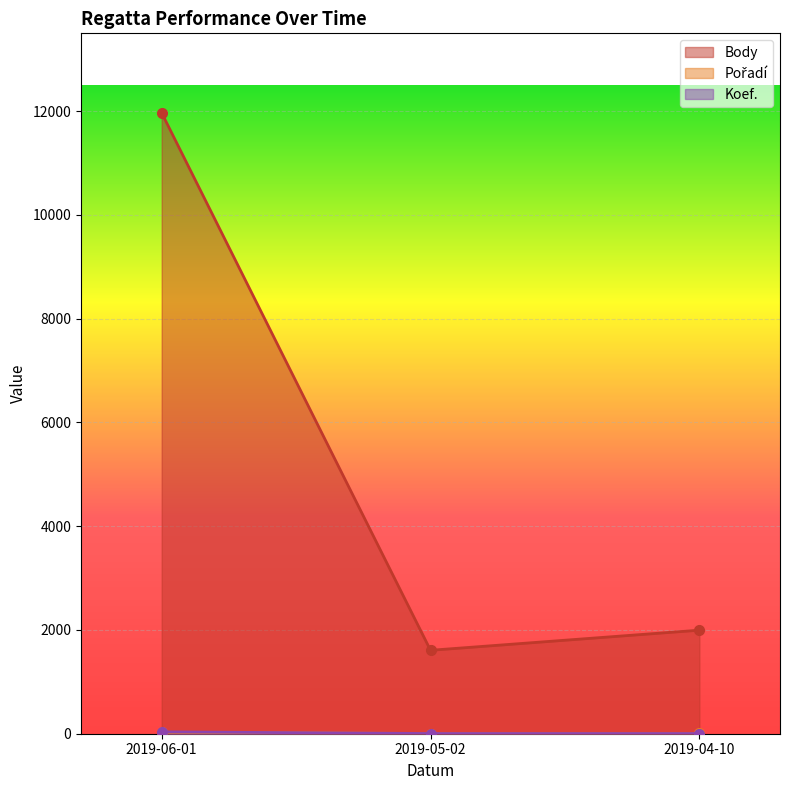

What is the difference between the maximum and second lowest values in the Pořadí series?

21